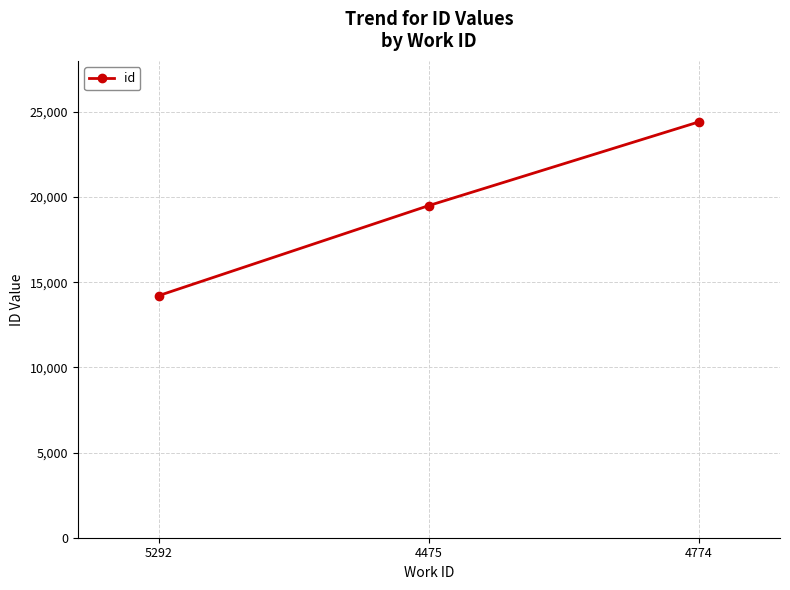

What is the approximate value at 5292?

14218